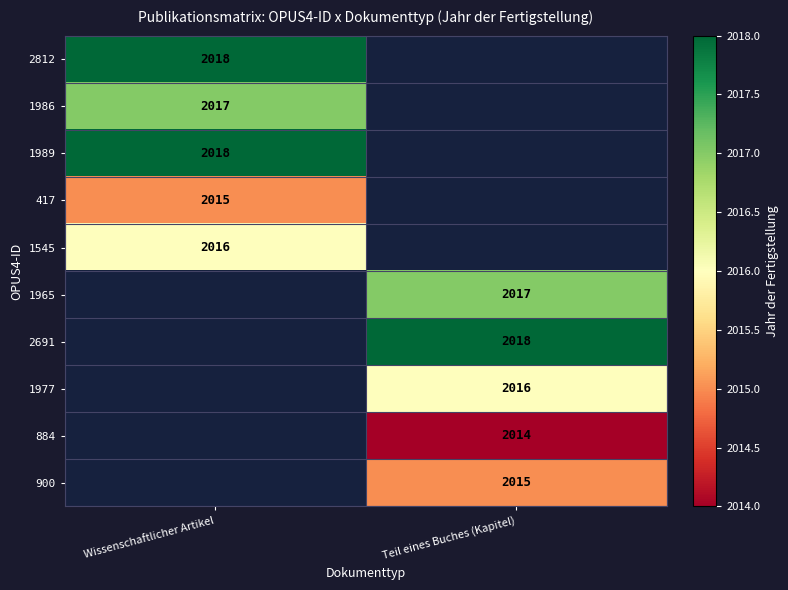

Is the value of 900 at Teil eines Buches (Kapitel) greater than the value of 1986 at Wissenschaftlicher Artikel?

No